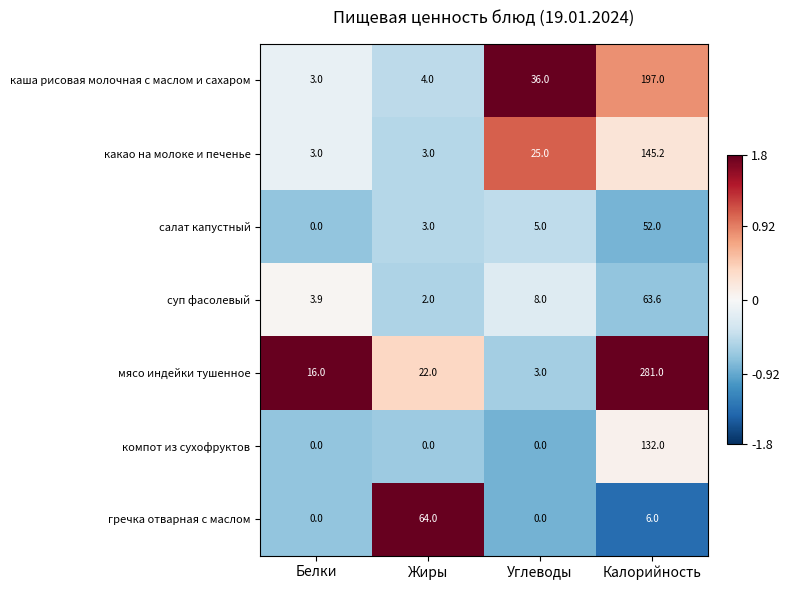

What is the sum of the мясо индейки тушенное values at Калорийность and Белки?

297.0